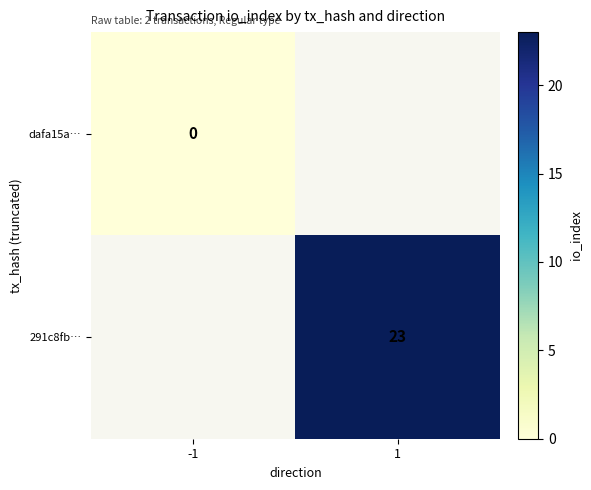

Is it true that 291c8fb… equals 31 at 1?

False